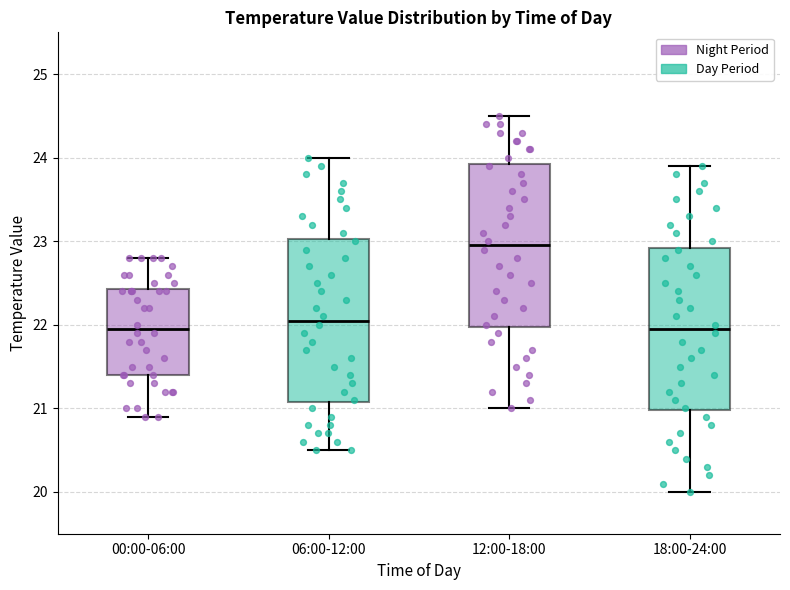

Reading left to right, transcribe this box plot: for each box, give where its median line is, the range the box spans, and where its two whiskers end, as read against the y-axis. The values are not printed on the chart, so give them approximately, as read against the axis.

00:00-06:00: median 22.0, box 21.4 to 22.4, whiskers 20.9 to 22.8
06:00-12:00: median 22.1, box 21.1 to 23.0, whiskers 20.5 to 24.0
12:00-18:00: median 23.0, box 22.0 to 23.9, whiskers 21.0 to 24.5
18:00-24:00: median 22.0, box 21.0 to 22.9, whiskers 20.0 to 23.9